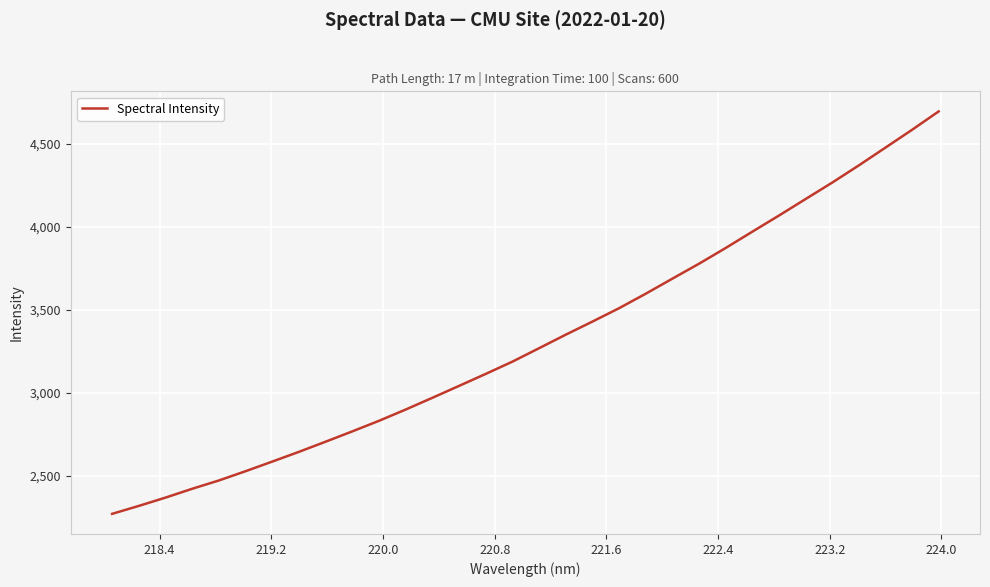

What is the greatest value displayed?

4693.1